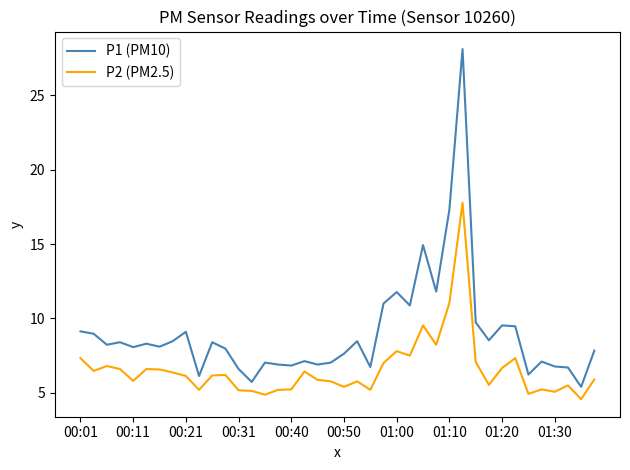

What is the difference between the maximum and minimum values in the P1 (PM10) series?

22.7